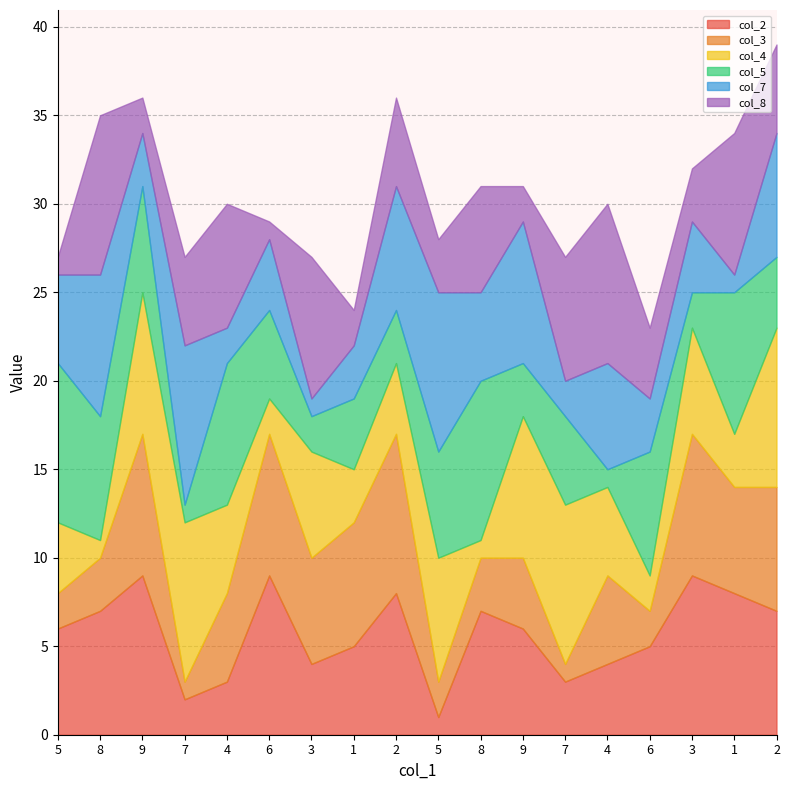

Is it true that col_8 equals 9 at 8?

True